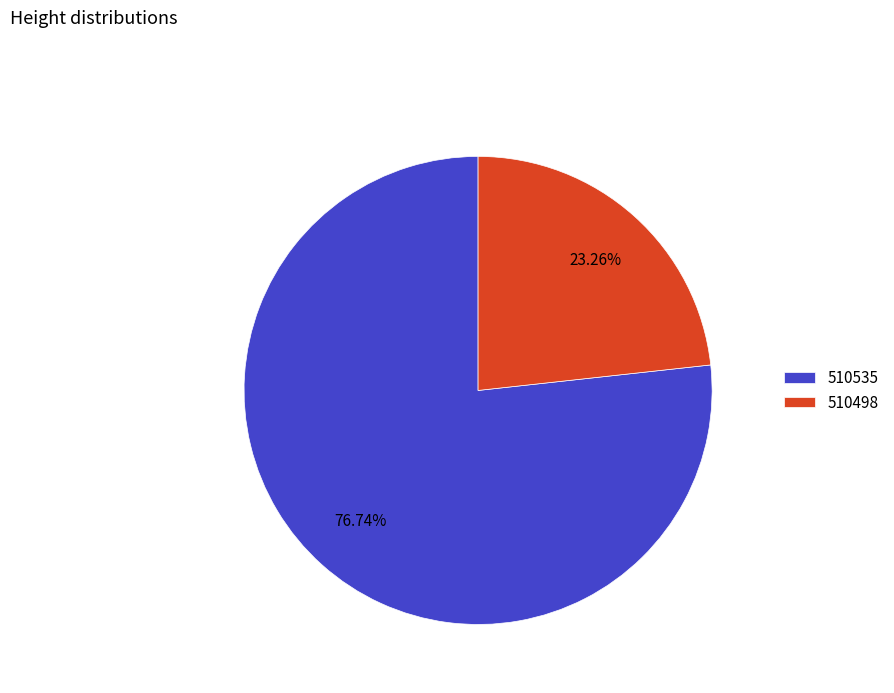

What portion of the pie excludes 510535?

23.3%